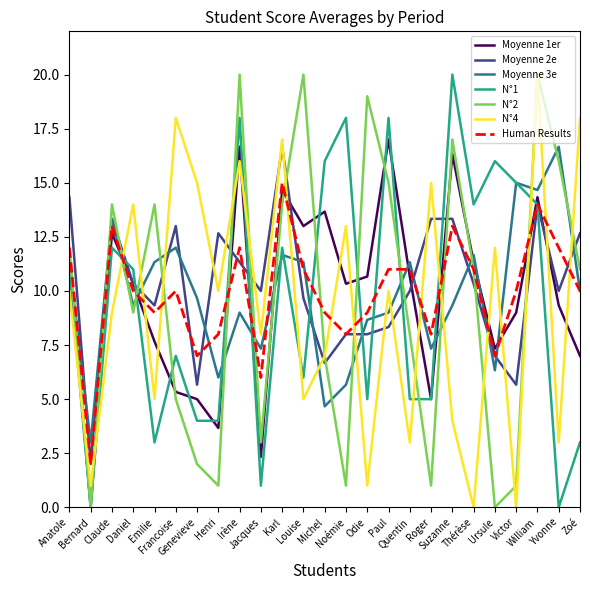

Is it true that N°2 equals 1.7 at Noémie?

False